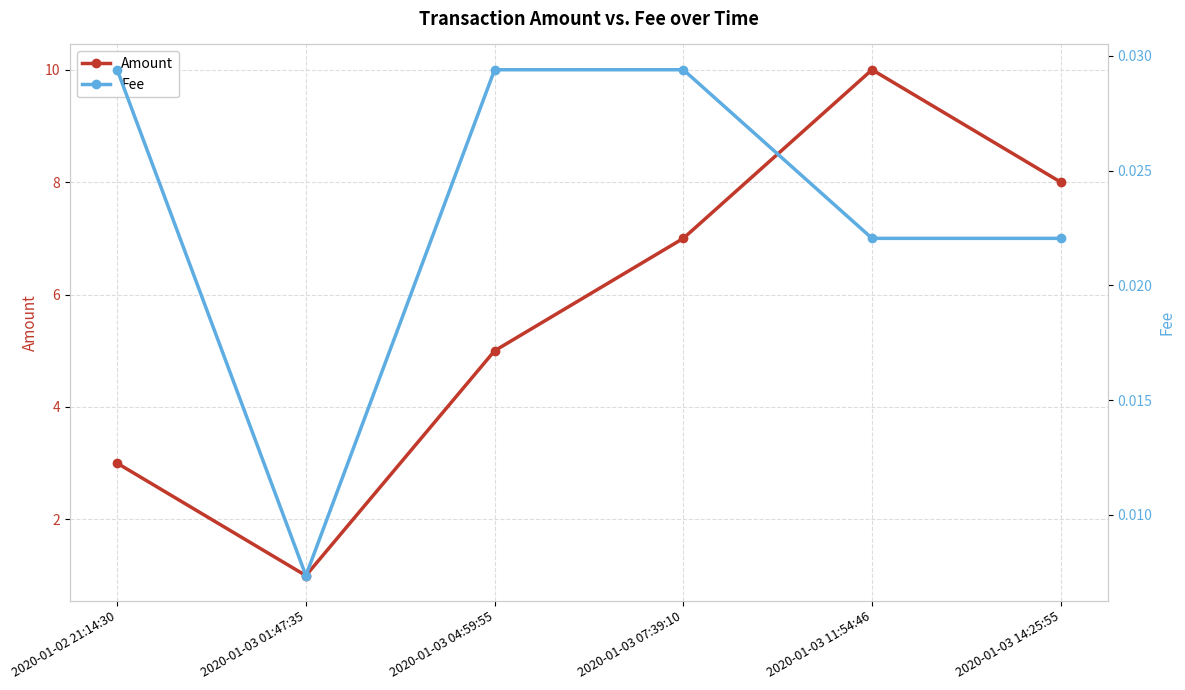

Is it true that Fee equals 0.0 at 2020-01-03 11:54:46?

True